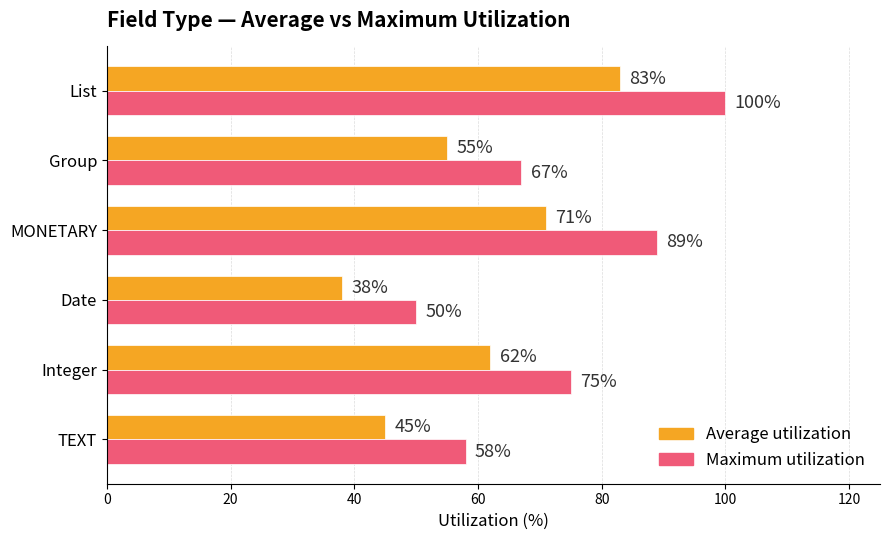

How many Maximum utilization values are between 58 and 89?

4